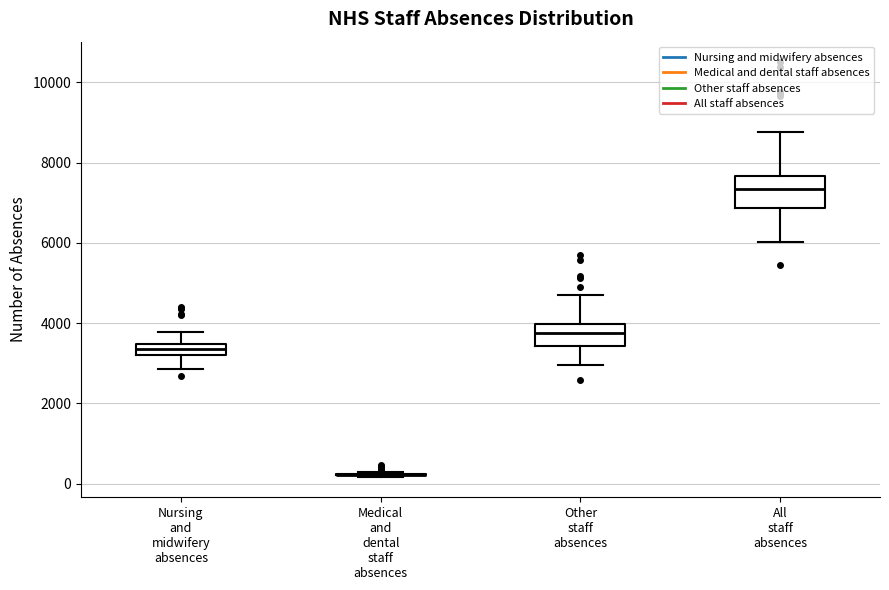

Where is the upper edge of the box for All staff absences on the y-axis? The values are not printed on the chart, so give them approximately, as read against the axis.

7600